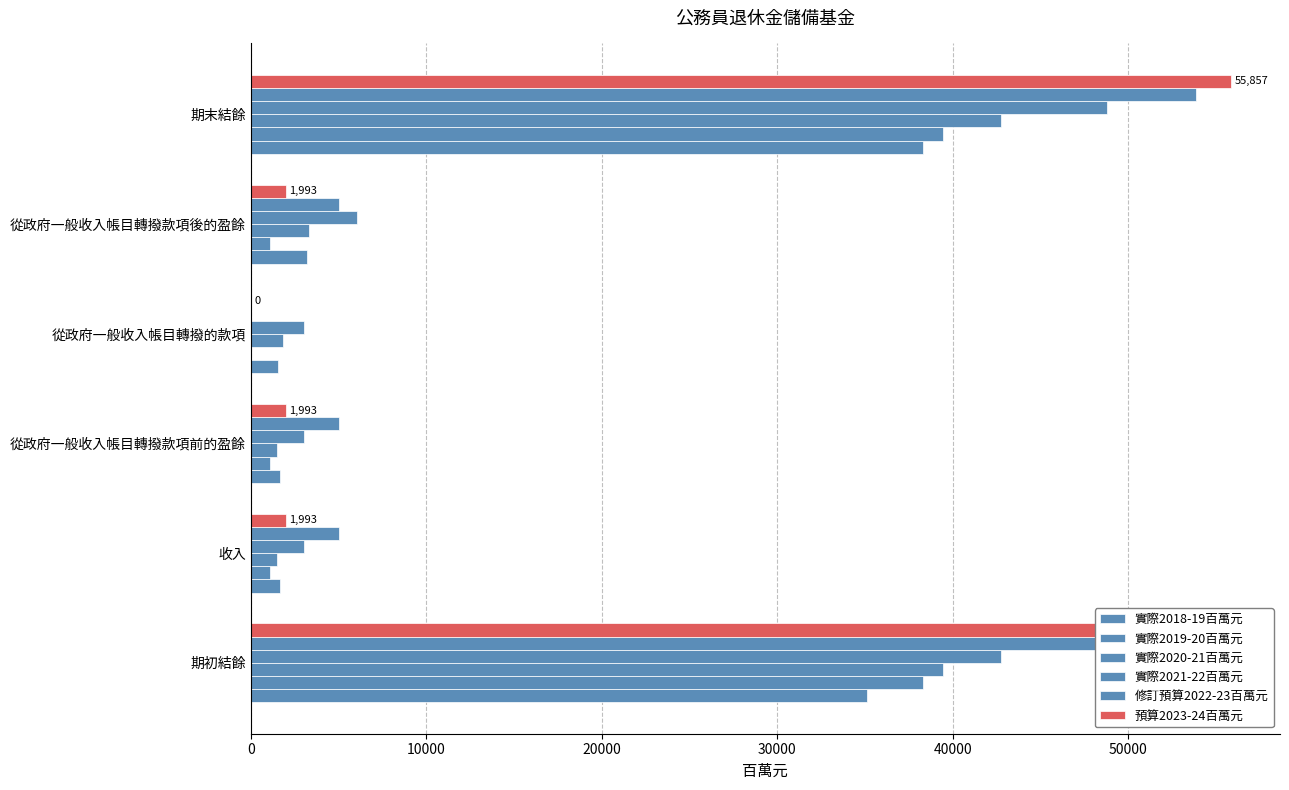

How many positive values does the 修訂預算2022-23百萬元 series have?

5